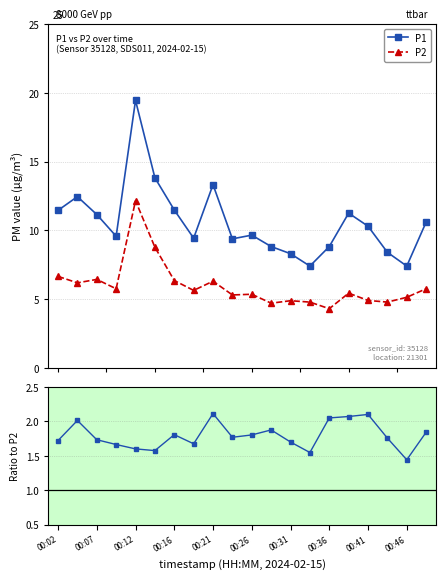

Is it true that P1/P2 equals 0.6 at 17?

False